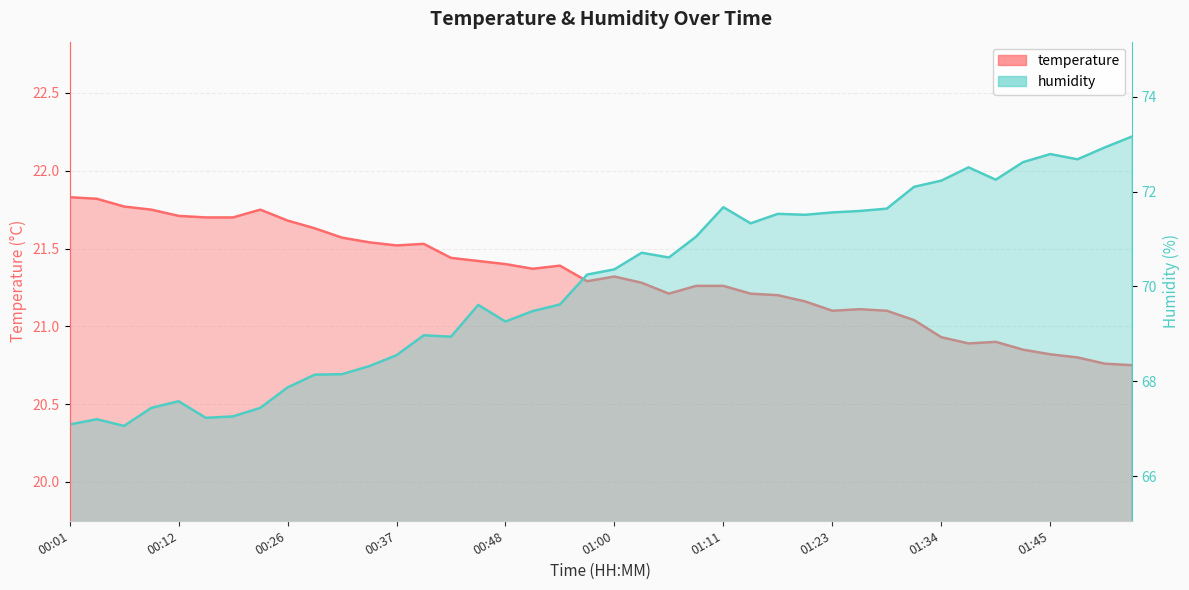

How many data points in humidity are above 70?

21